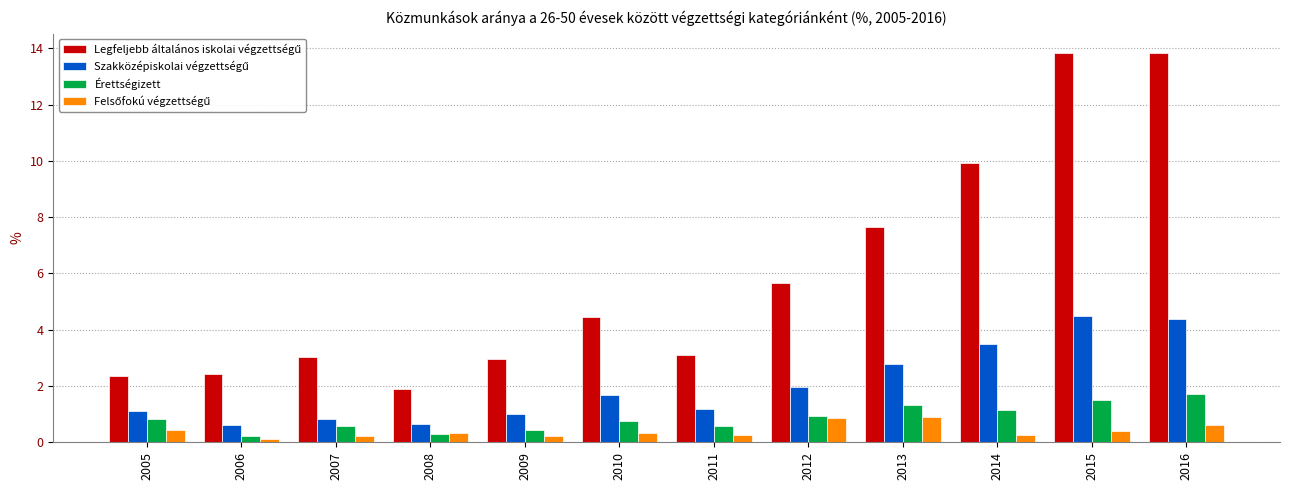

How many categories are shown in the chart?

12